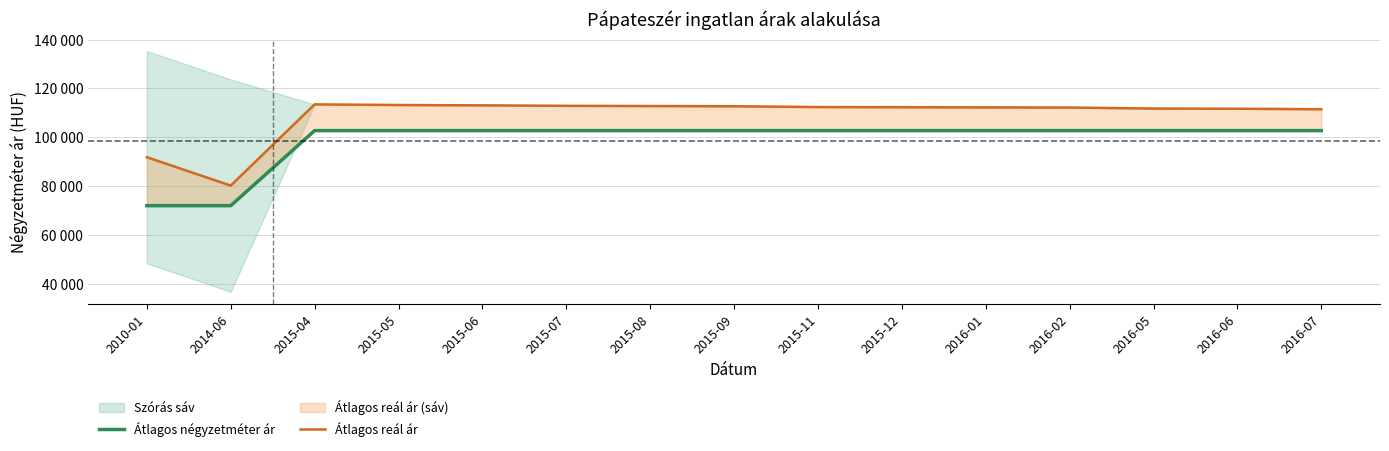

True or false: Átlagos reál ár and Átlagos négyzetméter ár intersect in this chart.

False